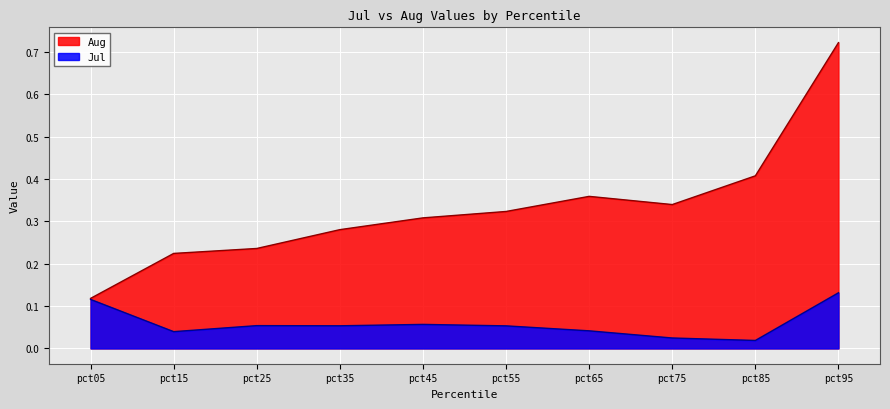

List the labels in order of Aug value, largest first.

pct95, pct85, pct65, pct75, pct55, pct45, pct35, pct25, pct15, pct05